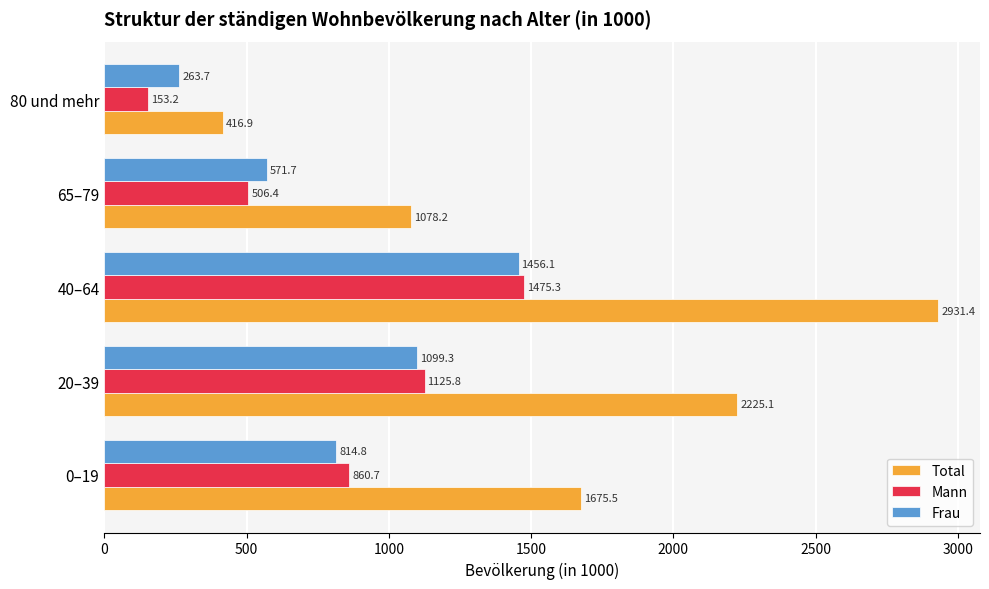

Which series changed the most between 40–64 and 65–79?

Total